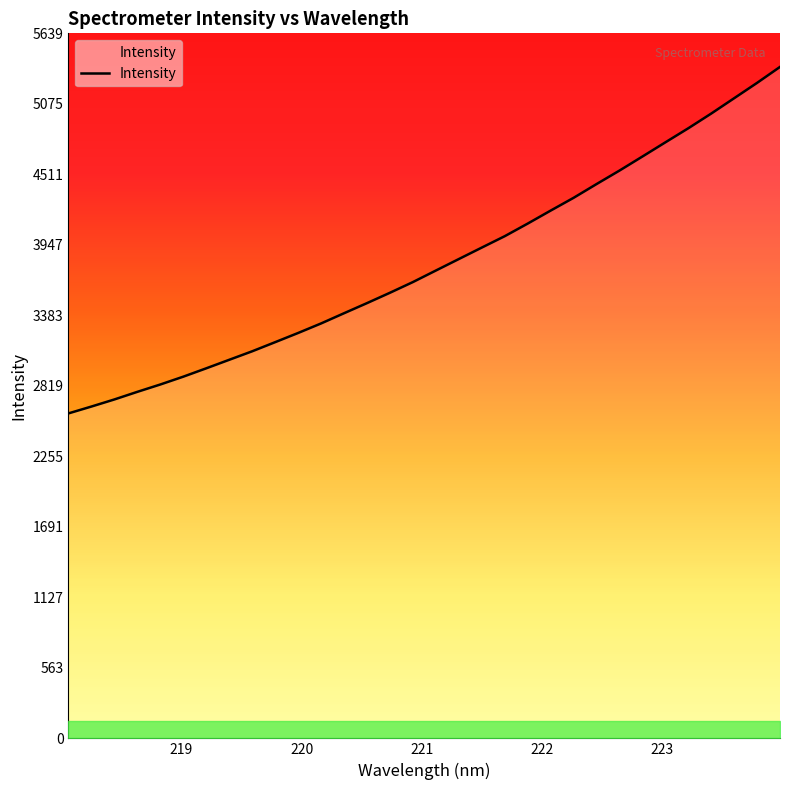

What is the sum of all values?

121557.5